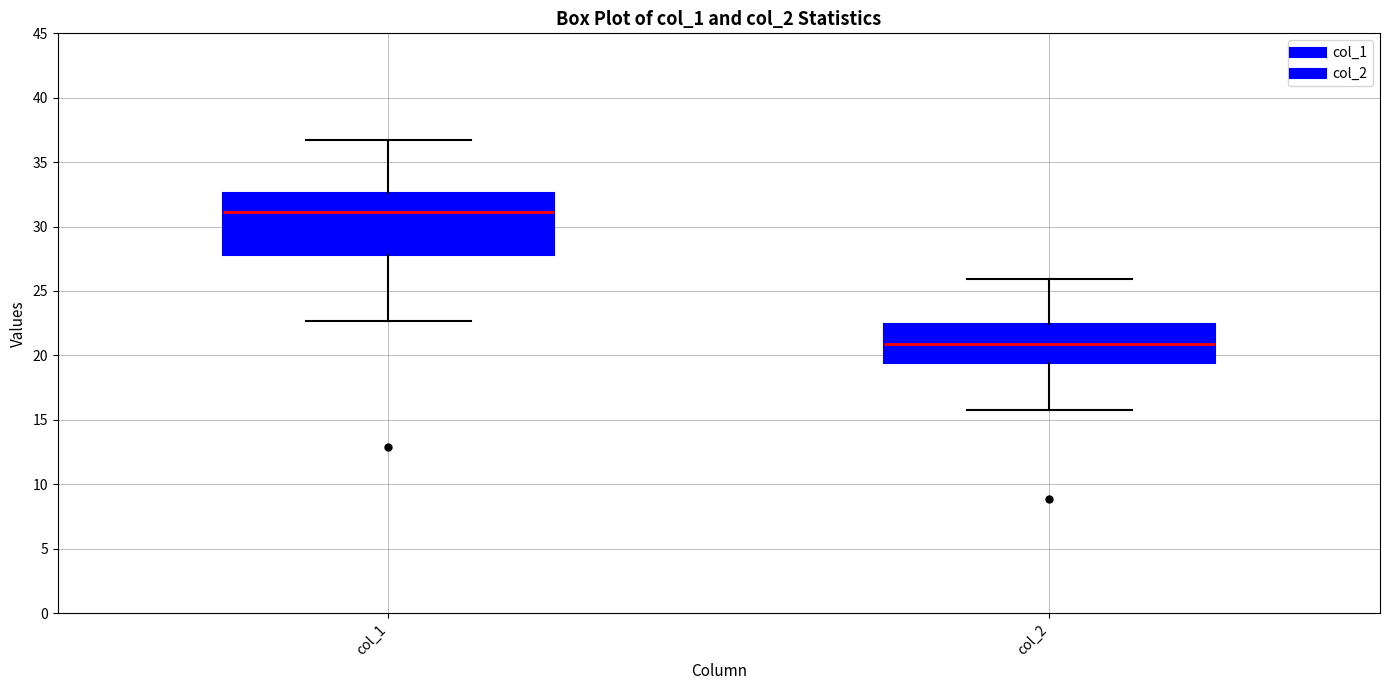

Reading left to right, read every box against the y-axis: the position of its median line, the range the box covers, and the ends of its whiskers. The values are not printed on the chart, so give them approximately, as read against the axis.

col_1: median 31.0, box 28.0 to 32.5, whiskers 22.5 to 36.5
col_2: median 21.0, box 19.5 to 22.5, whiskers 16.0 to 26.0